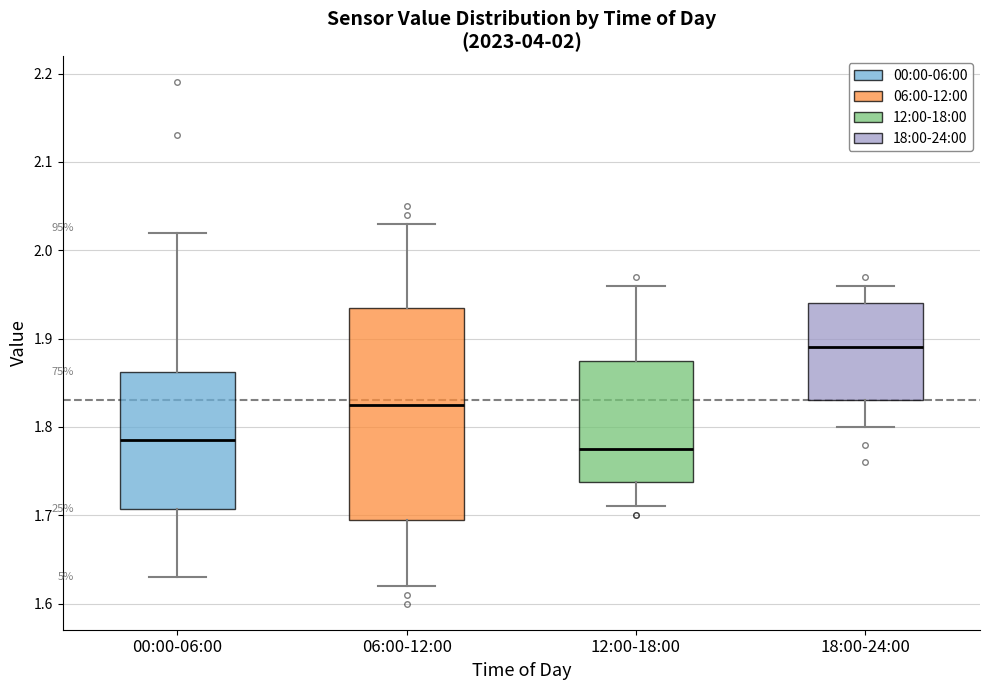

Reading left to right, transcribe this box plot: for each box, give where its median line is, the range the box spans, and where its two whiskers end, as read against the y-axis. The values are not printed on the chart, so give them approximately, as read against the axis.

00:00-06:00: median 1.79, box 1.71 to 1.86, whiskers 1.63 to 2.02
06:00-12:00: median 1.83, box 1.70 to 1.94, whiskers 1.62 to 2.03
12:00-18:00: median 1.78, box 1.74 to 1.88, whiskers 1.71 to 1.96
18:00-24:00: median 1.89, box 1.83 to 1.94, whiskers 1.80 to 1.96